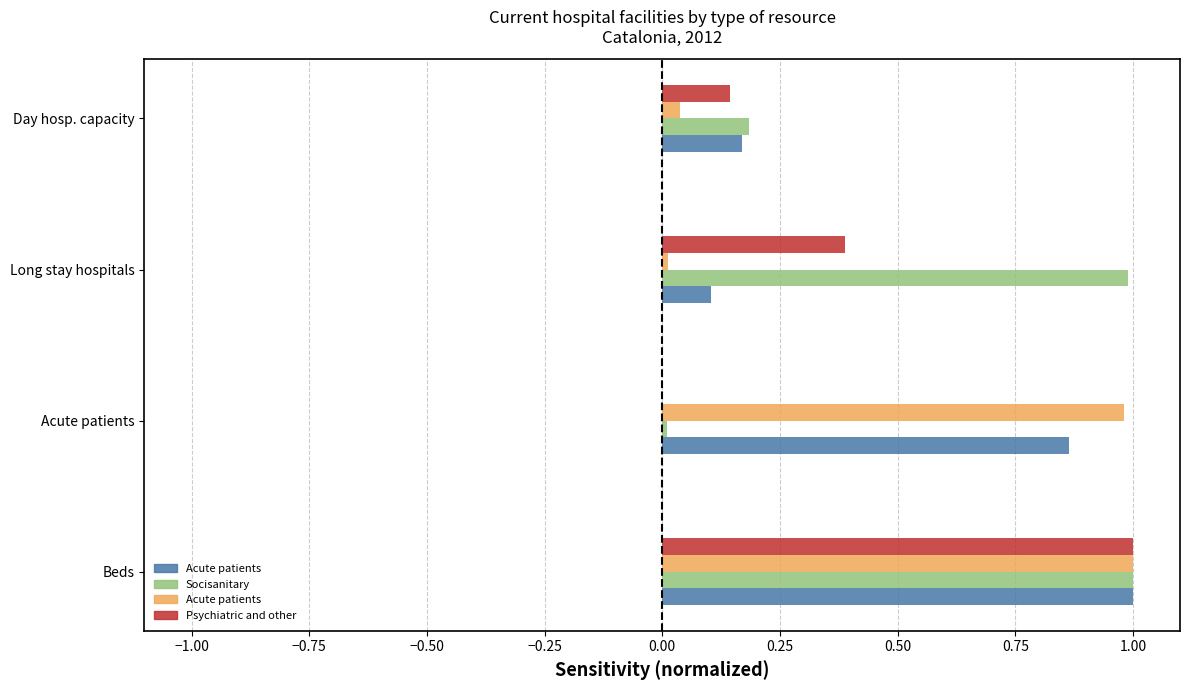

What is the total value across all series at Beds?

4.0